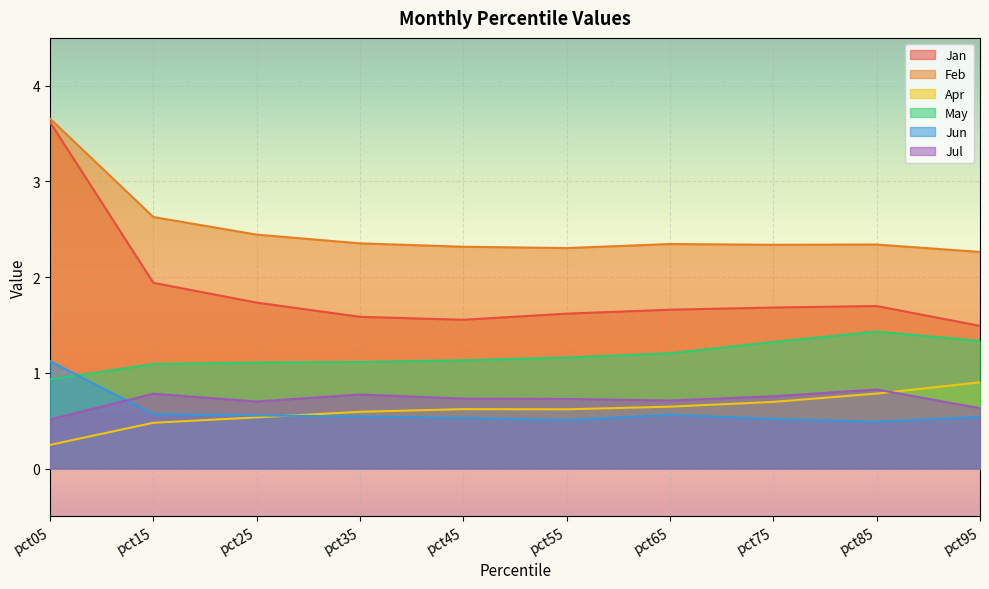

True or false: Feb has a value of 2.3 at pct55.

True